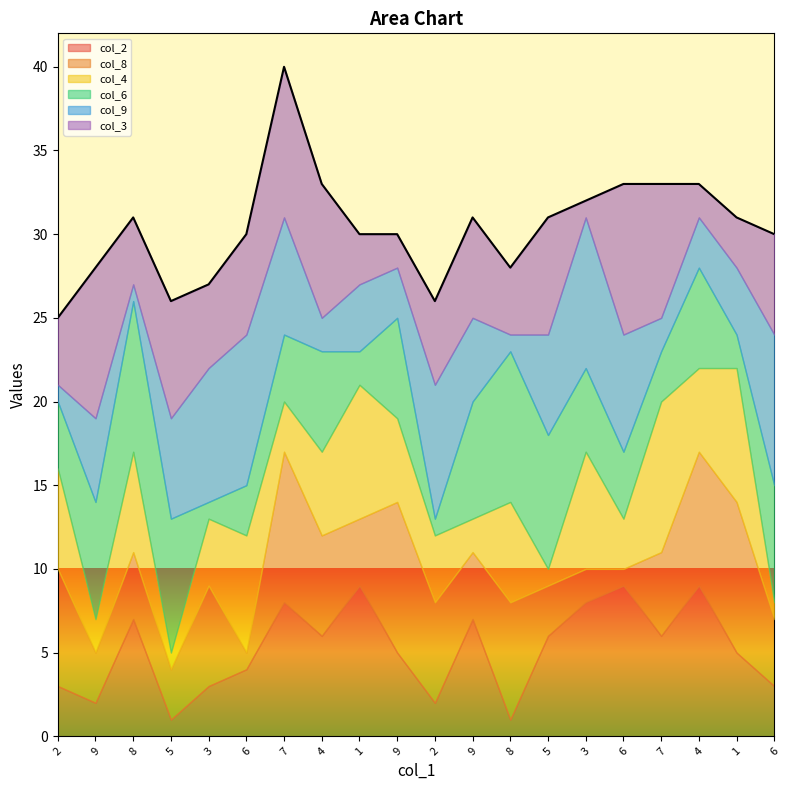

How many interior local valleys does the col_2 series have?

6